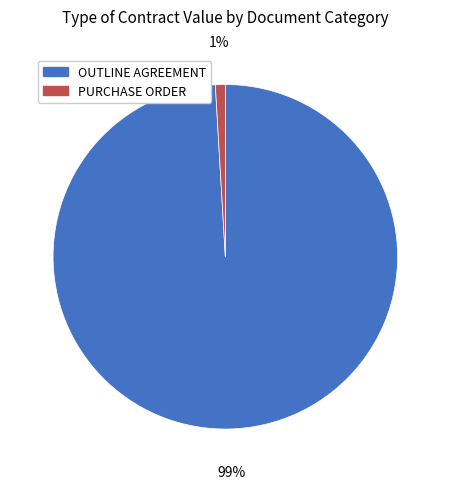

How many slices are in this pie chart?

2